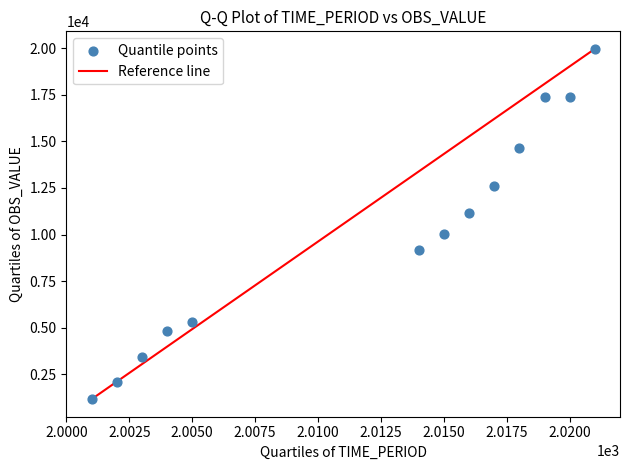

What is the range of X values (max minus min)?

20.0